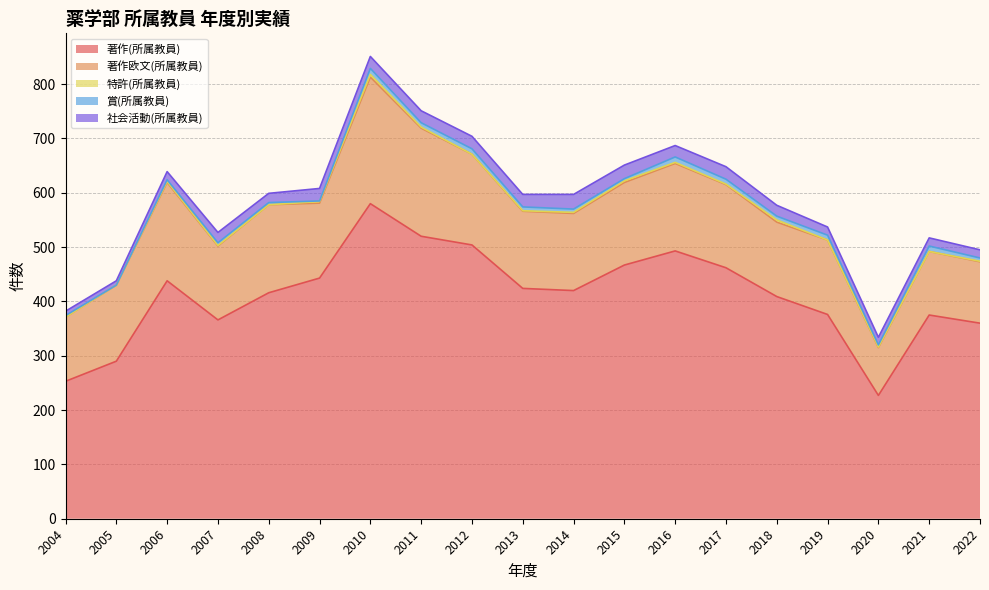

Rank the series at 2013 from lowest to highest value.

特許(所属教員), 賞(所属教員), 社会活動(所属教員), 著作欧文(所属教員), 著作(所属教員)